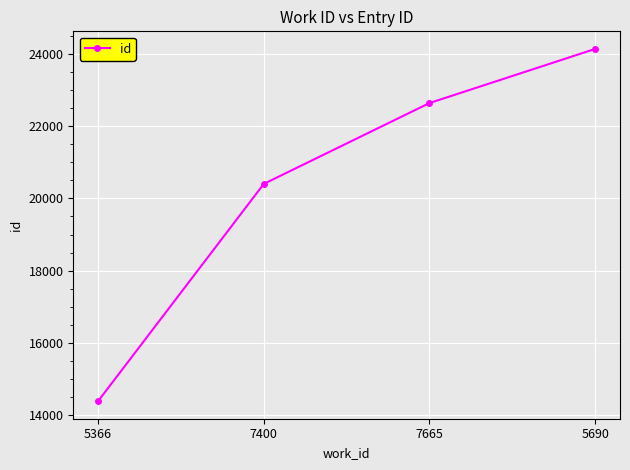

Rank the categories by value from lowest to highest.

5366, 7400, 7665, 5690